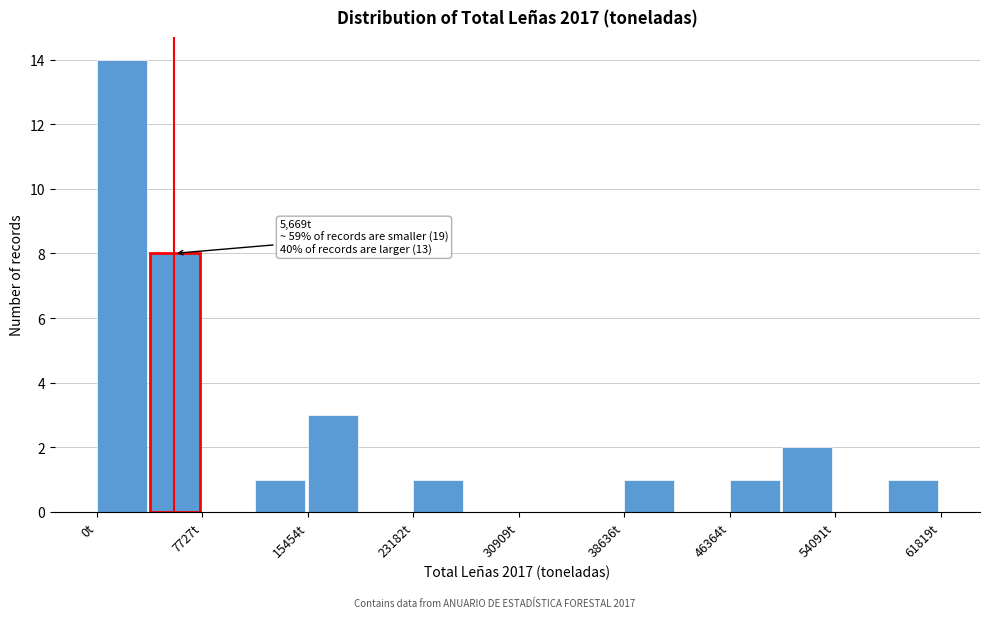

Around what value on the x-axis is the tallest bar? Give the approximate position of its centre, as read against the axis.

2000